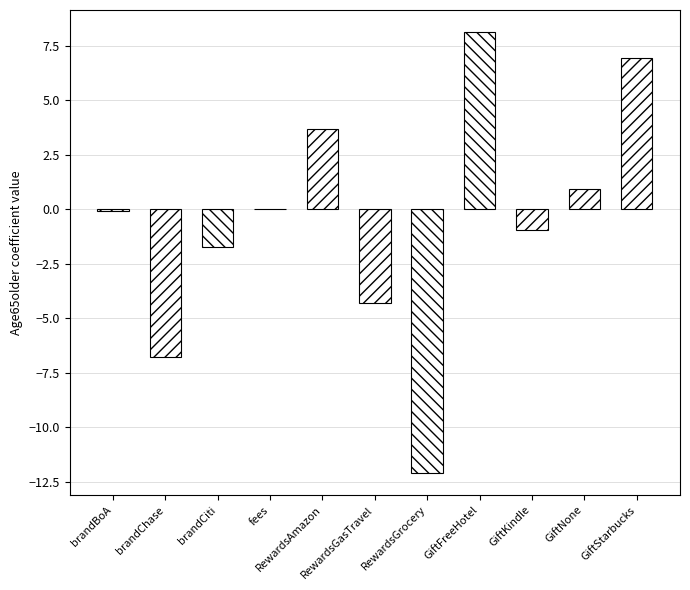

What is the sum of all values?

-6.3